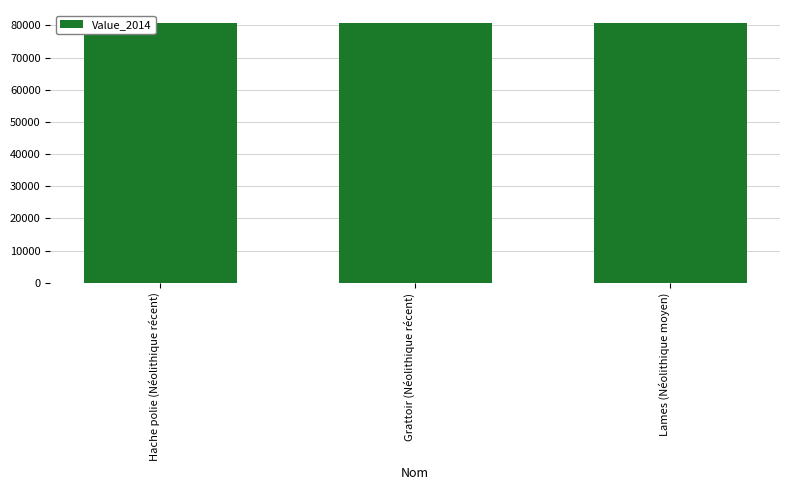

What is the smallest value displayed?

80723